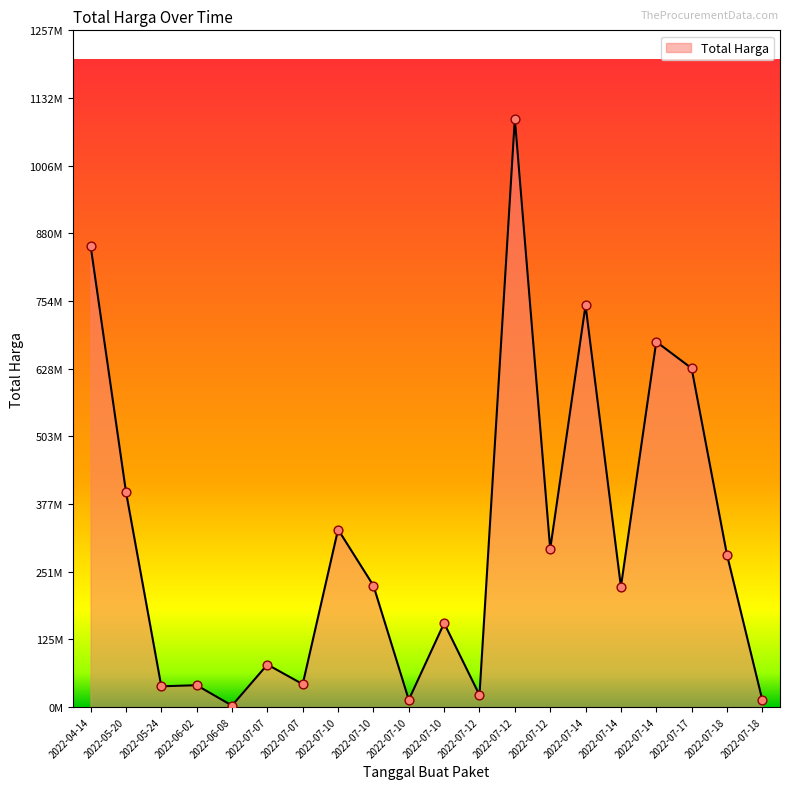

Is this an area chart (filled region under the line)?

Yes